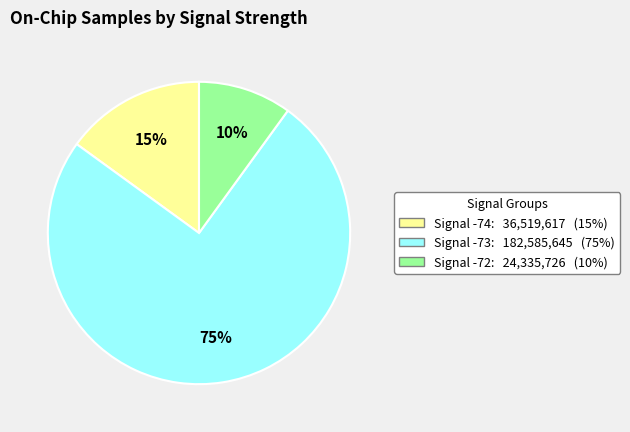

Is there a majority slice in this chart?

Yes